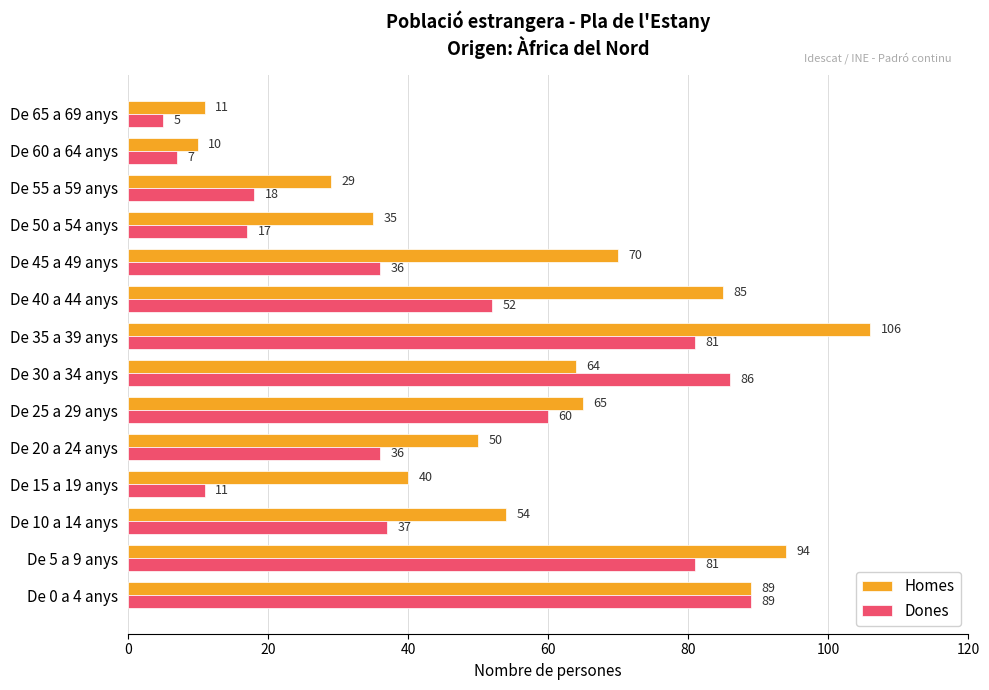

What is the maximum value for Dones?

89